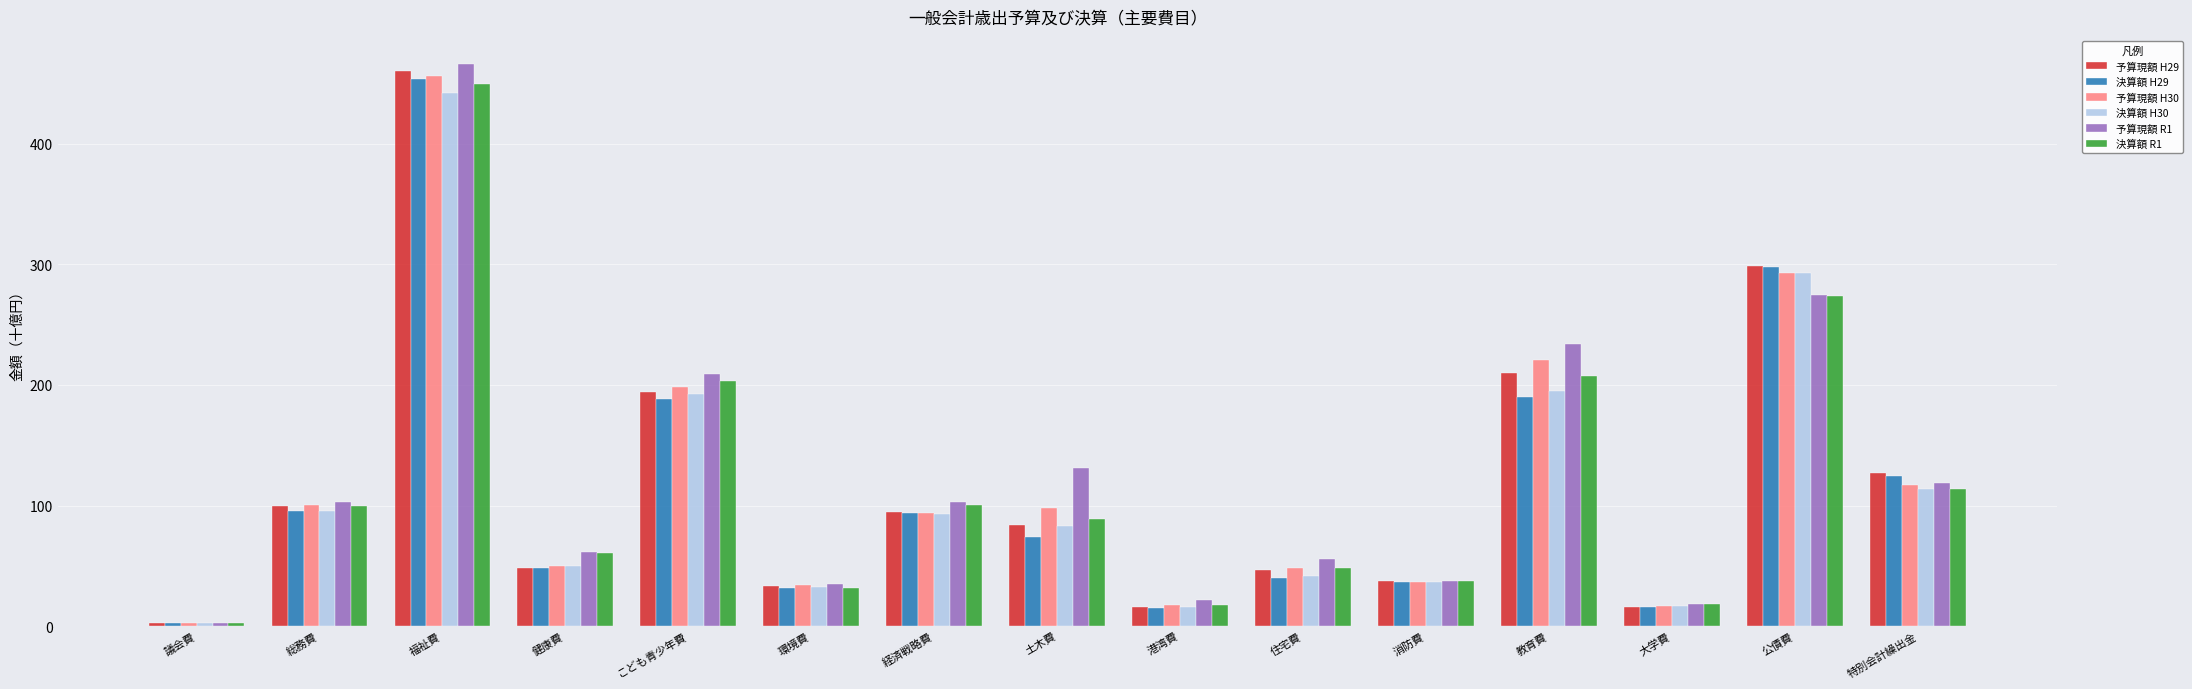

Which series has the widest spread of values?

予算現額 R1